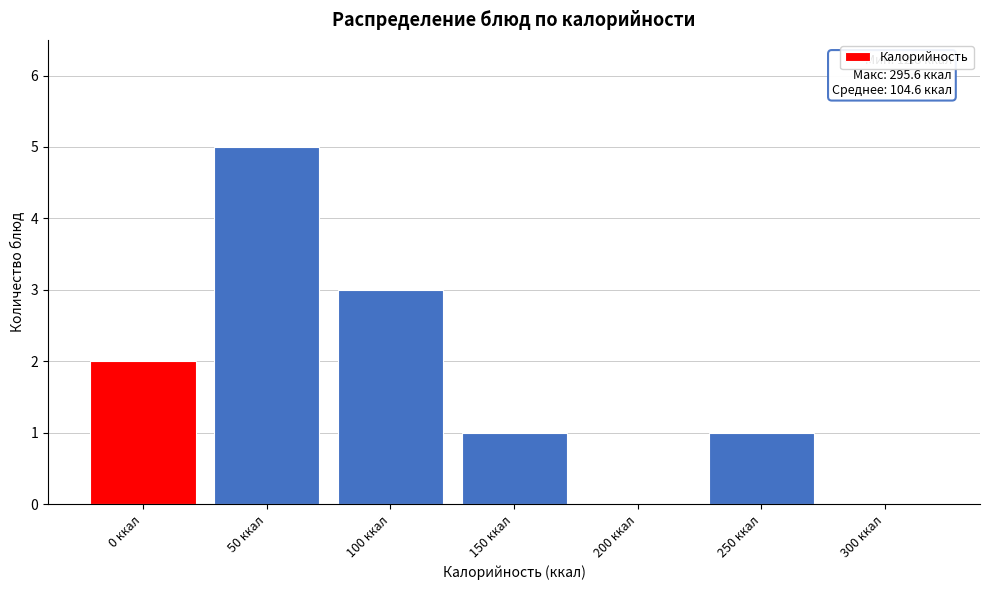

Reading right to left, list all the values displayed in this chart.

300 ккал=0	250 ккал=1	200 ккал=0	150 ккал=1	100 ккал=3	50 ккал=5	0 ккал=2